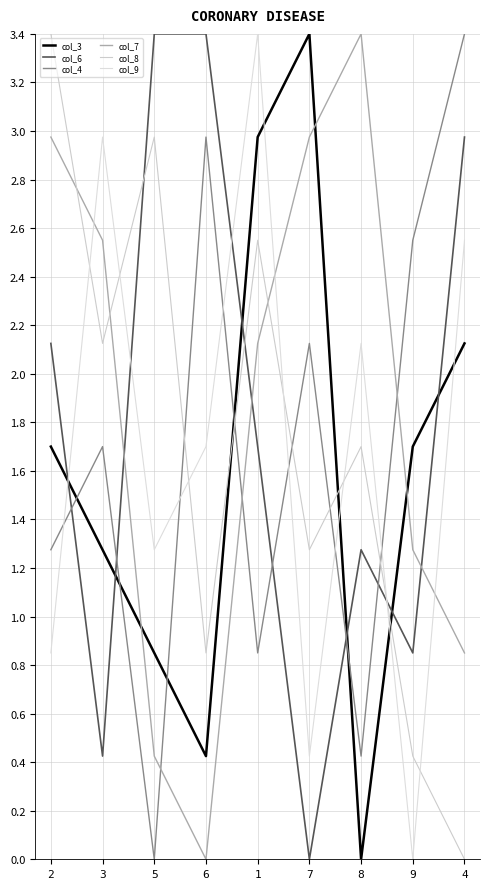

What is the sum of the col_9 values at 3 and 1?

6.4